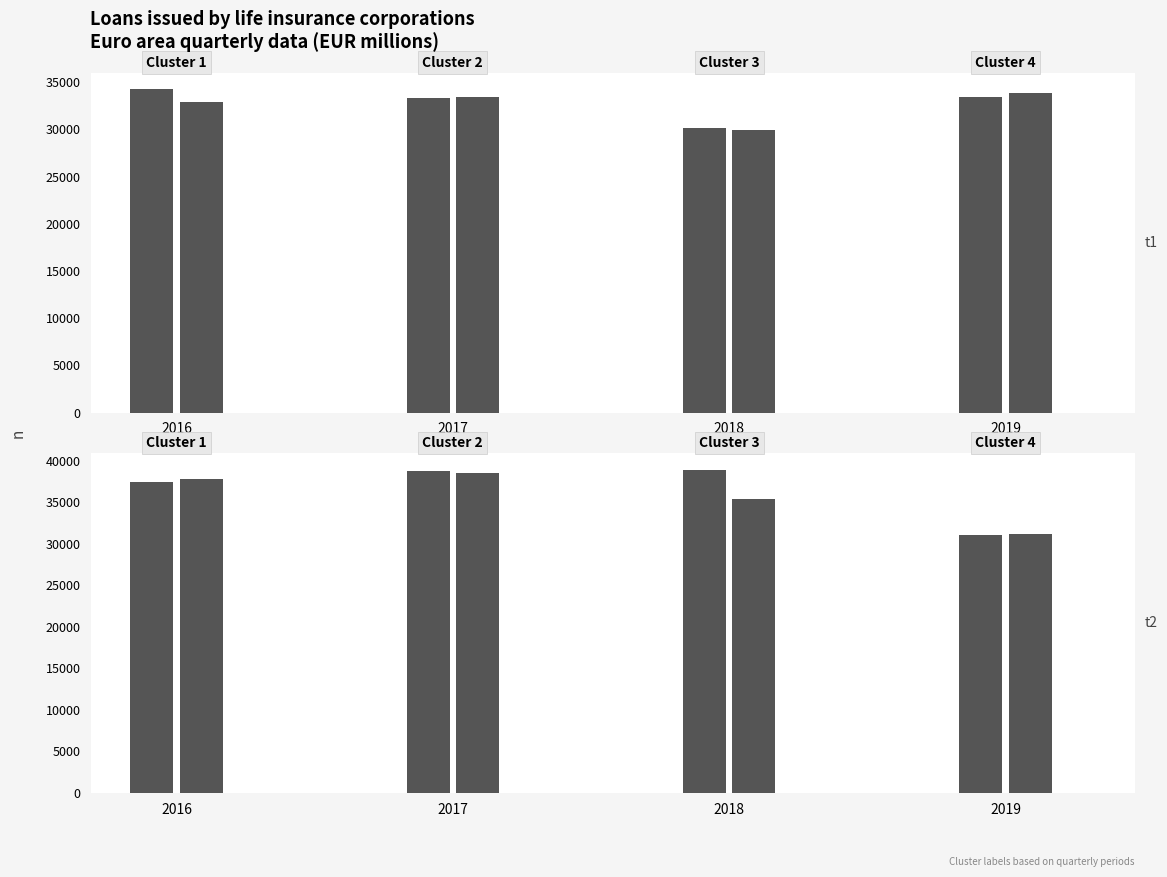

Are the bars horizontal?

No